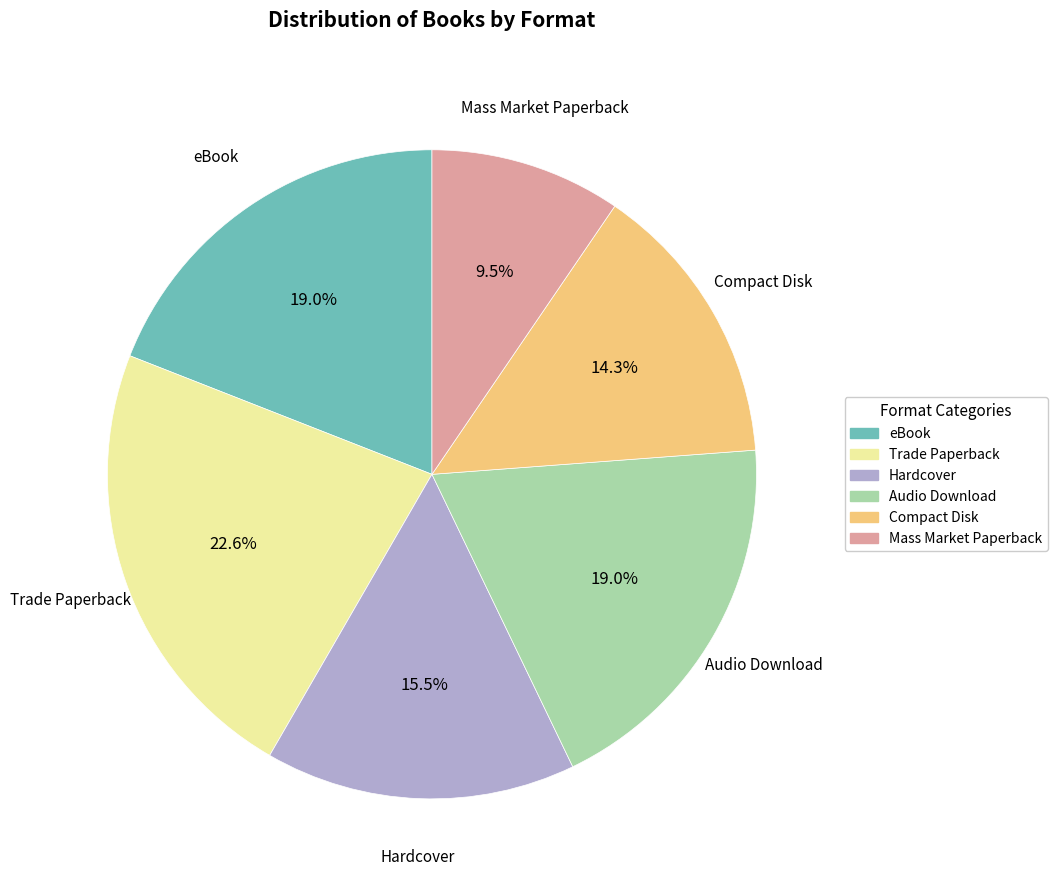

What percentage is the eBook slice, to the nearest percent?

19%